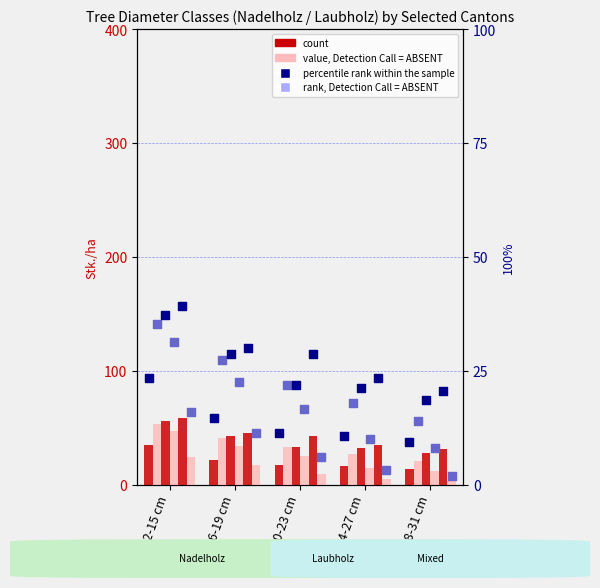

What is the total value across all series at 20-23 cm?

157.0